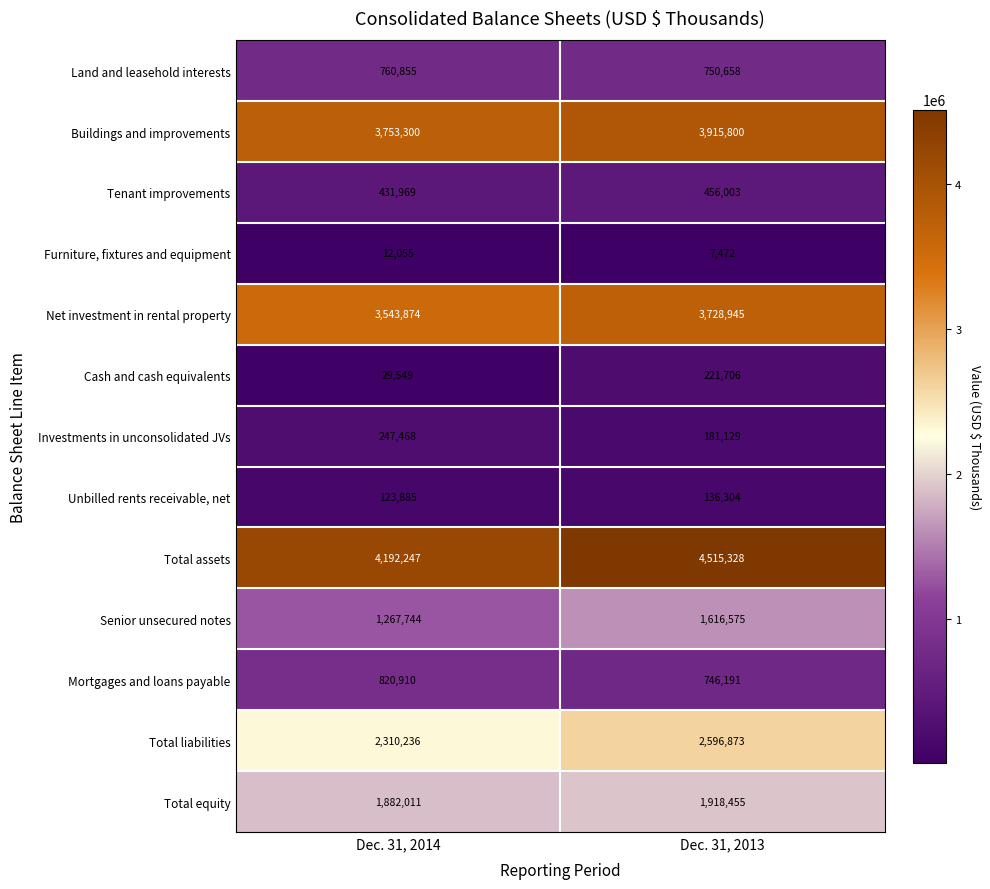

What is the greatest value displayed?

4515328